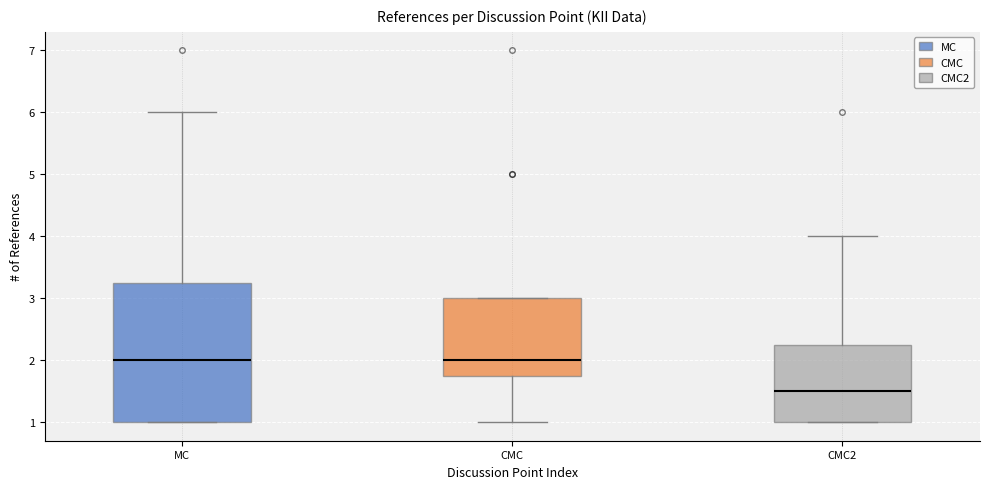

Where does the upper whisker of the box for MC end on the y-axis? The values are not printed on the chart, so give them approximately, as read against the axis.

6.0